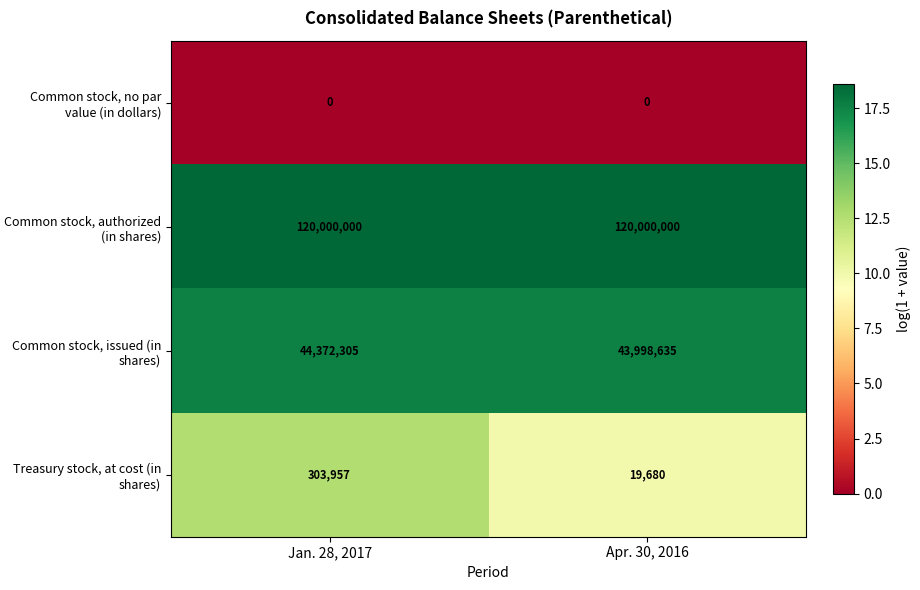

What is the lowest value of the Treasury stock, at cost (in shares) series?

19680